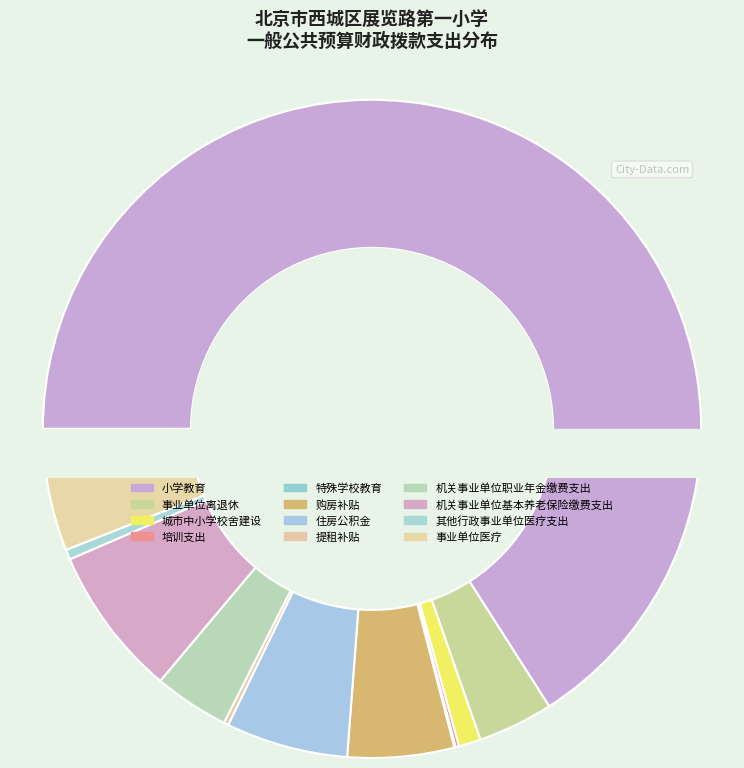

To the nearest percent, what is the difference between the 购房补贴 and 培训支出 slice percentages?

5%